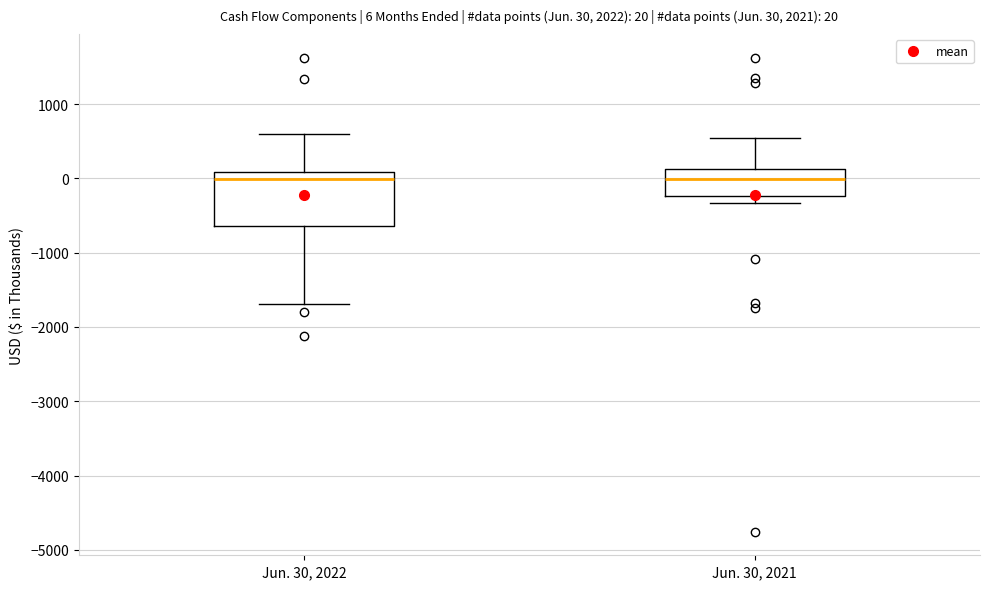

Comparing the boxes themselves (not the whiskers), which one is the tallest?

Jun. 30, 2022